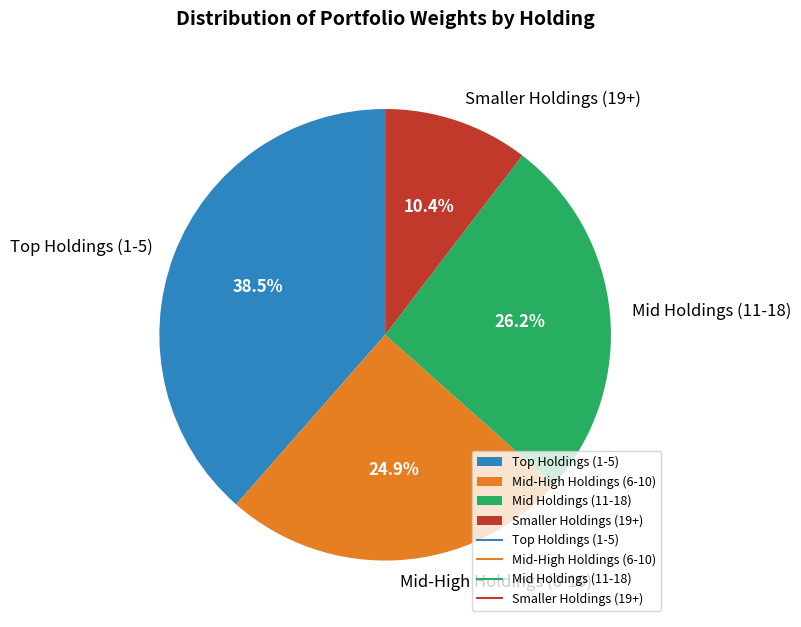

Rank the categories by value from lowest to highest.

Smaller Holdings (19+), Mid-High Holdings (6-10), Mid Holdings (11-18), Top Holdings (1-5)